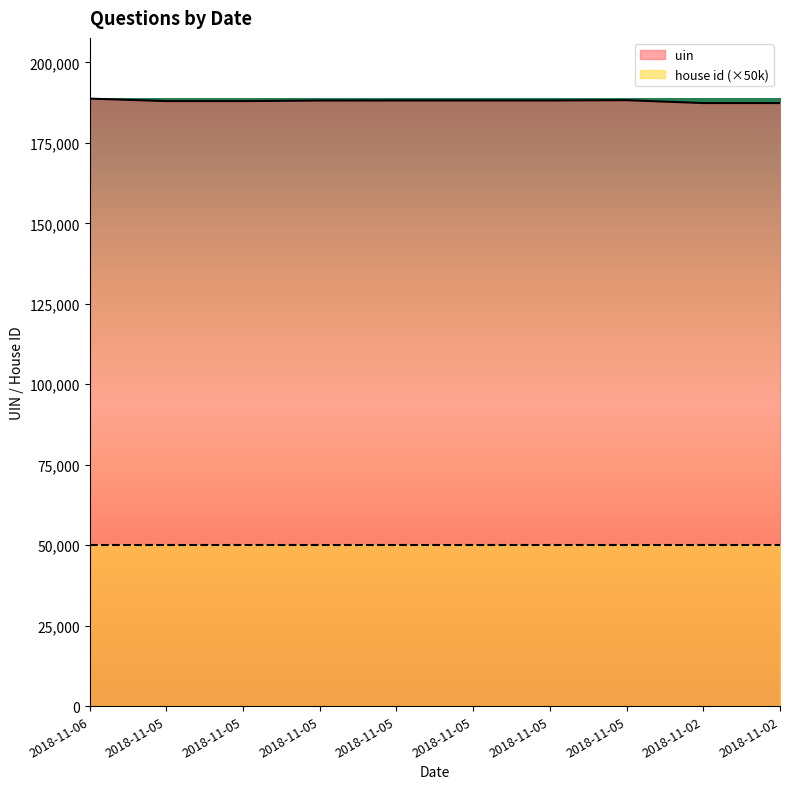

Where is the first local minimum?

2018-11-05